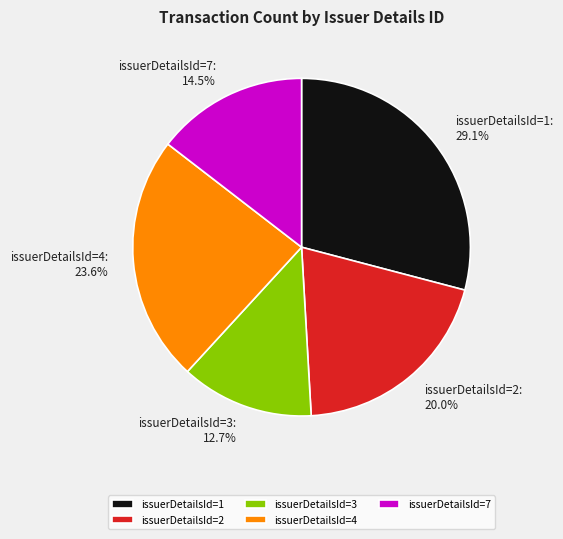

To the nearest percent, what percentage of the pie is issuerDetailsId=4?

24%